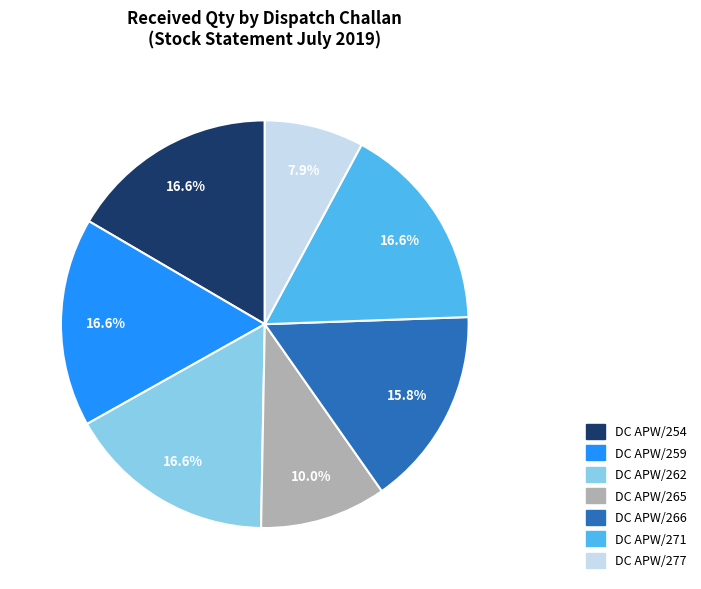

Is there a majority slice in this chart?

No